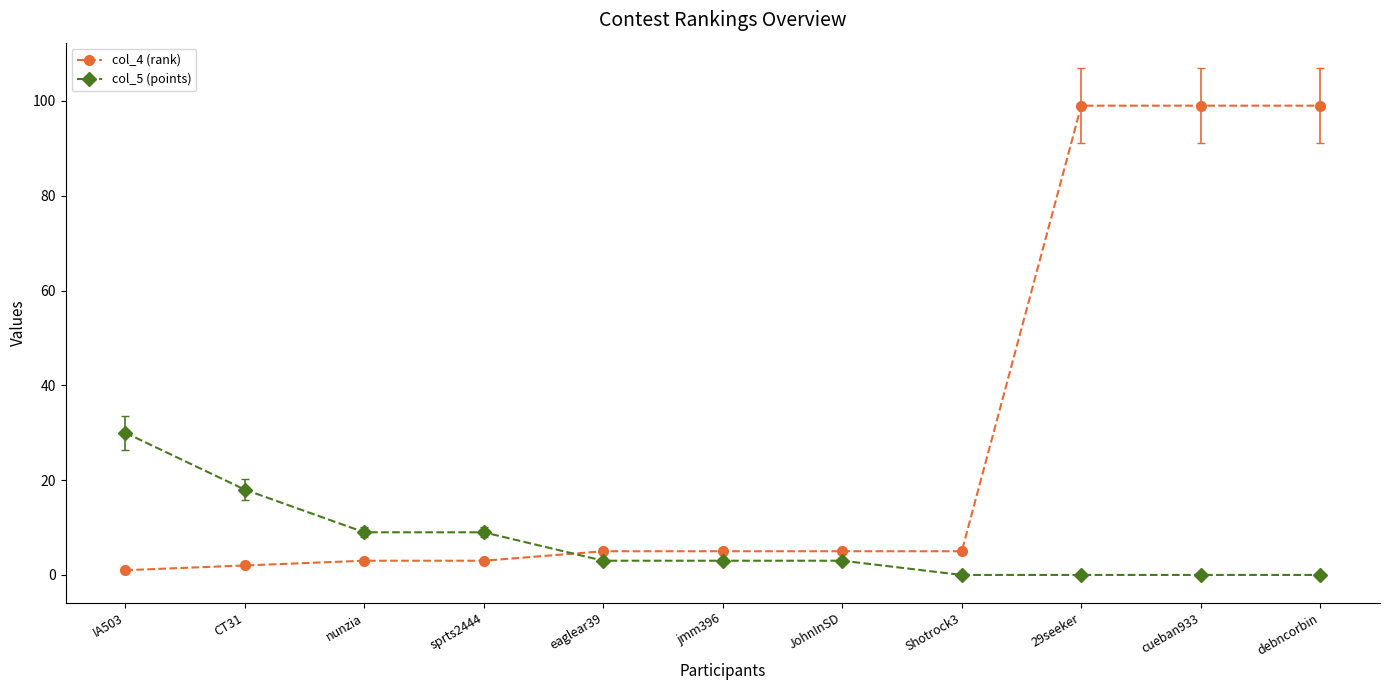

What is the spread (max minus min) of values at sprts2444?

6